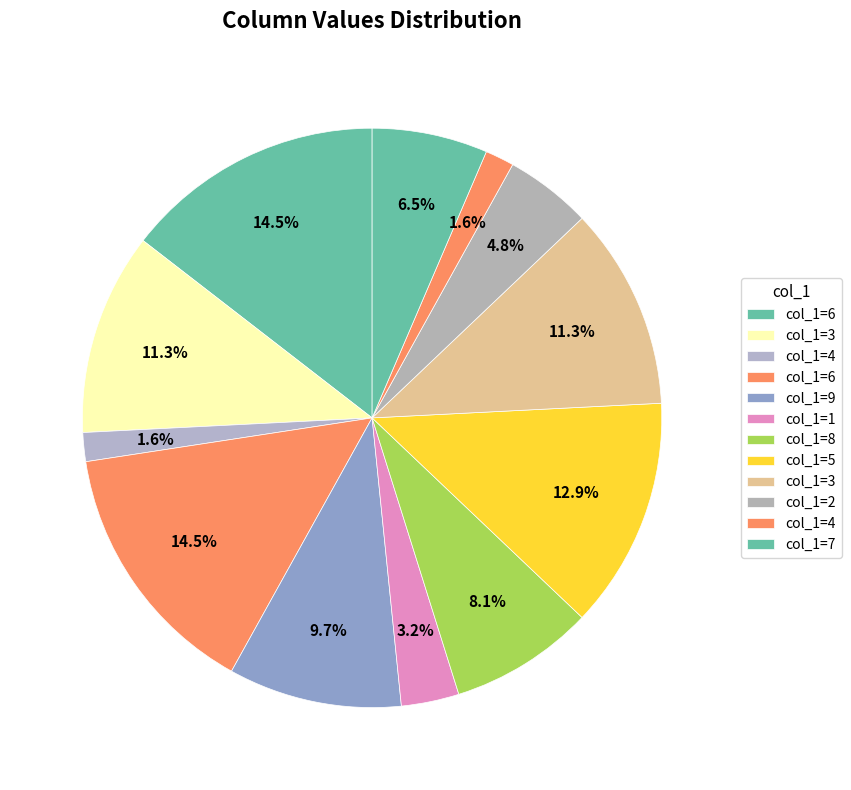

How many segments does this pie chart have?

12